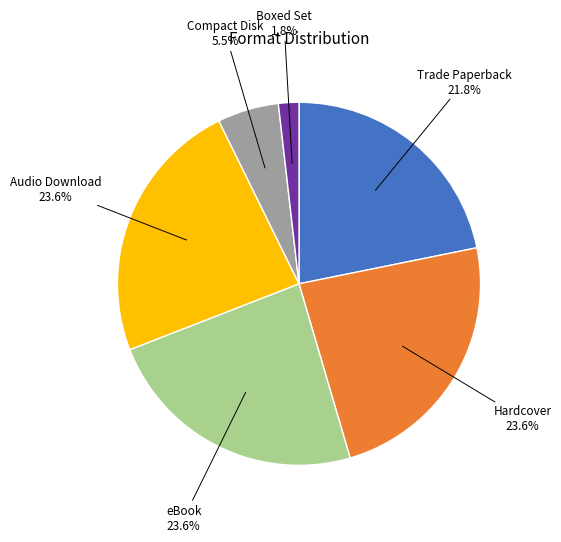

Is there any slice that represents more than half of the pie?

No